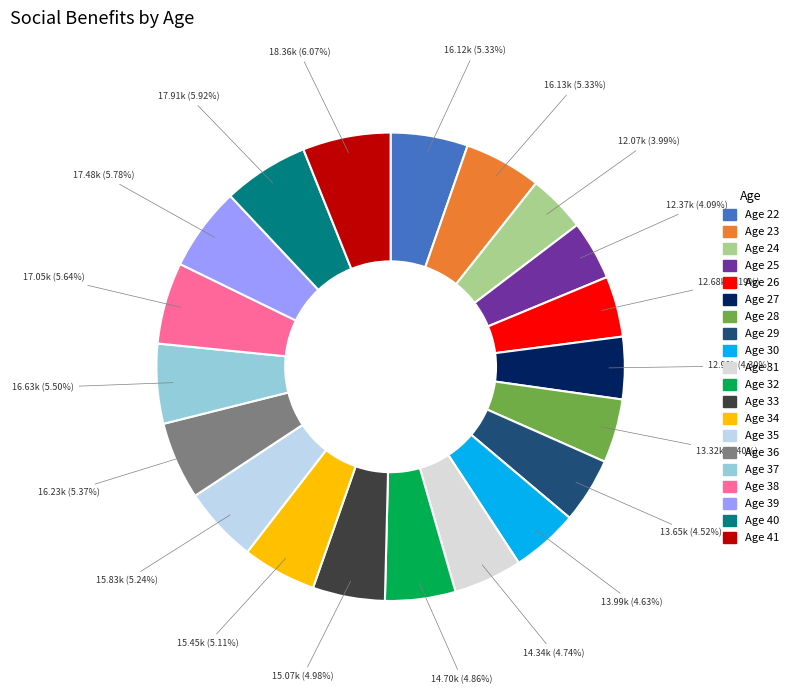

How many slices are in this pie chart?

20